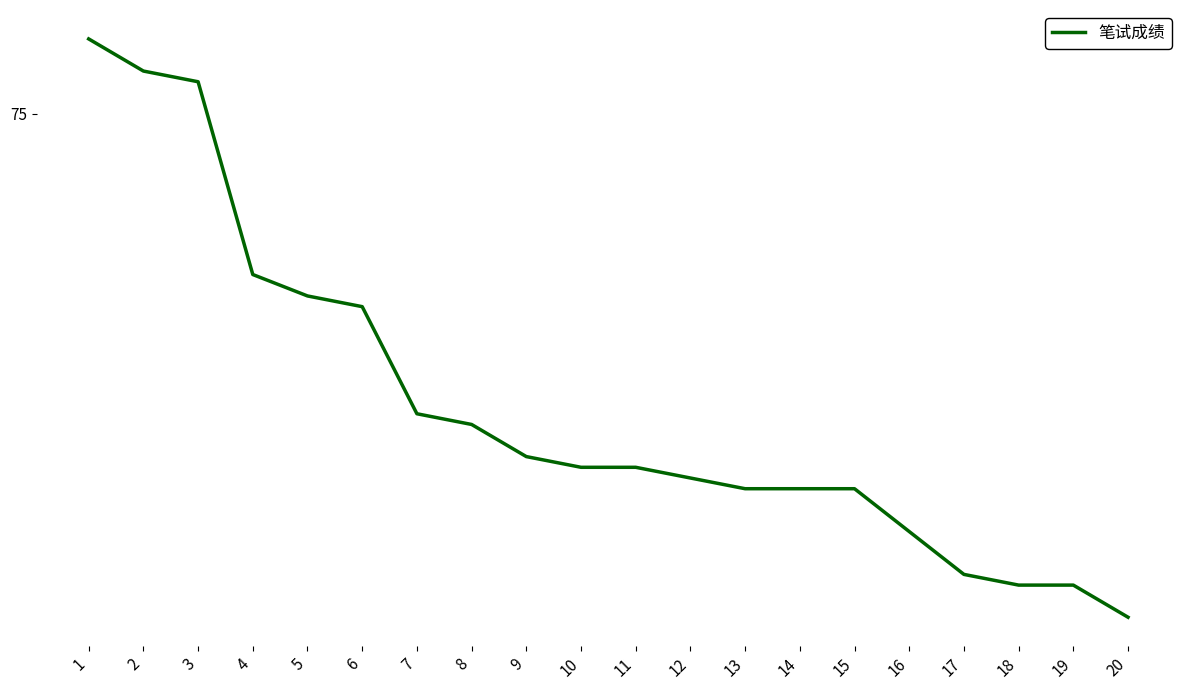

What is the ratio of the value at 15 to the value at 6?

0.9